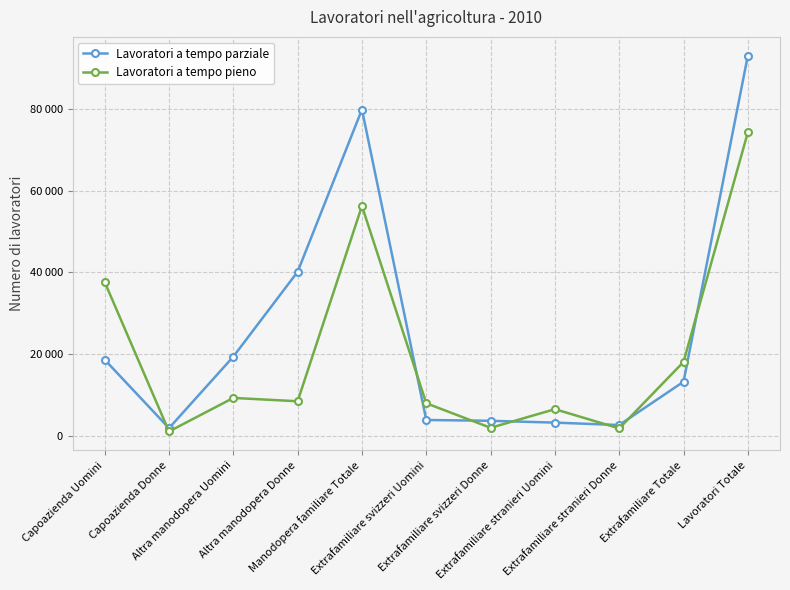

What is the difference between the Lavoratori a tempo pieno values at Lavoratori Totale and Capoazienda Uomini?

36701